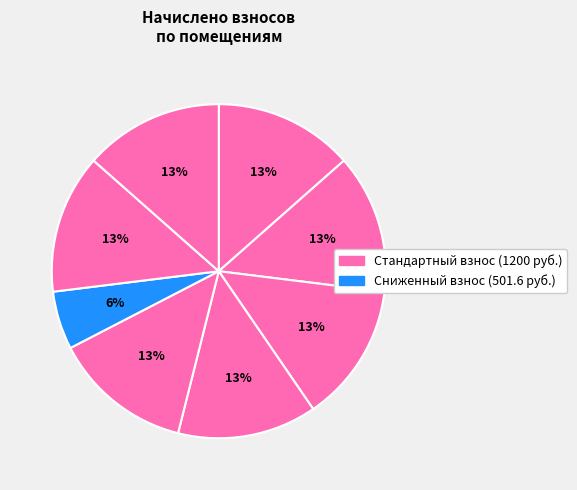

How many segments does this pie chart have?

8